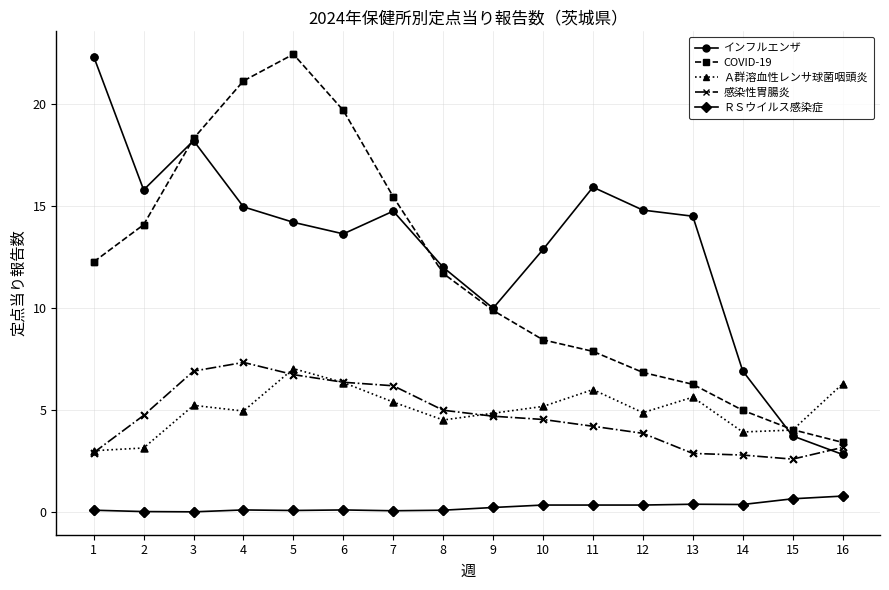

Is the value of Ａ群溶血性レンサ球菌咽頭炎 at 10 greater than the value of 感染性胃腸炎 at 5?

No